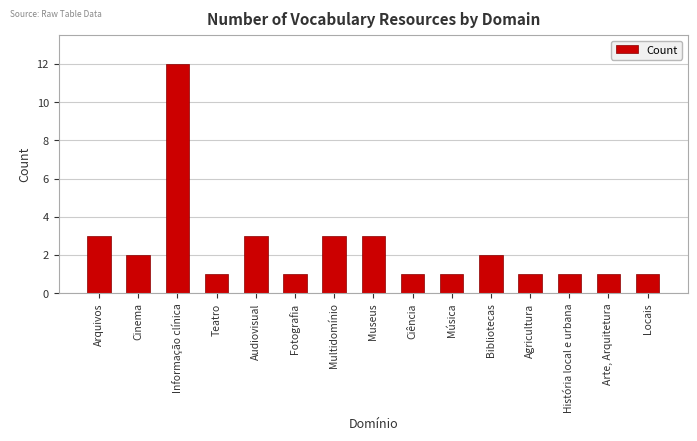

Are the bars horizontal?

No